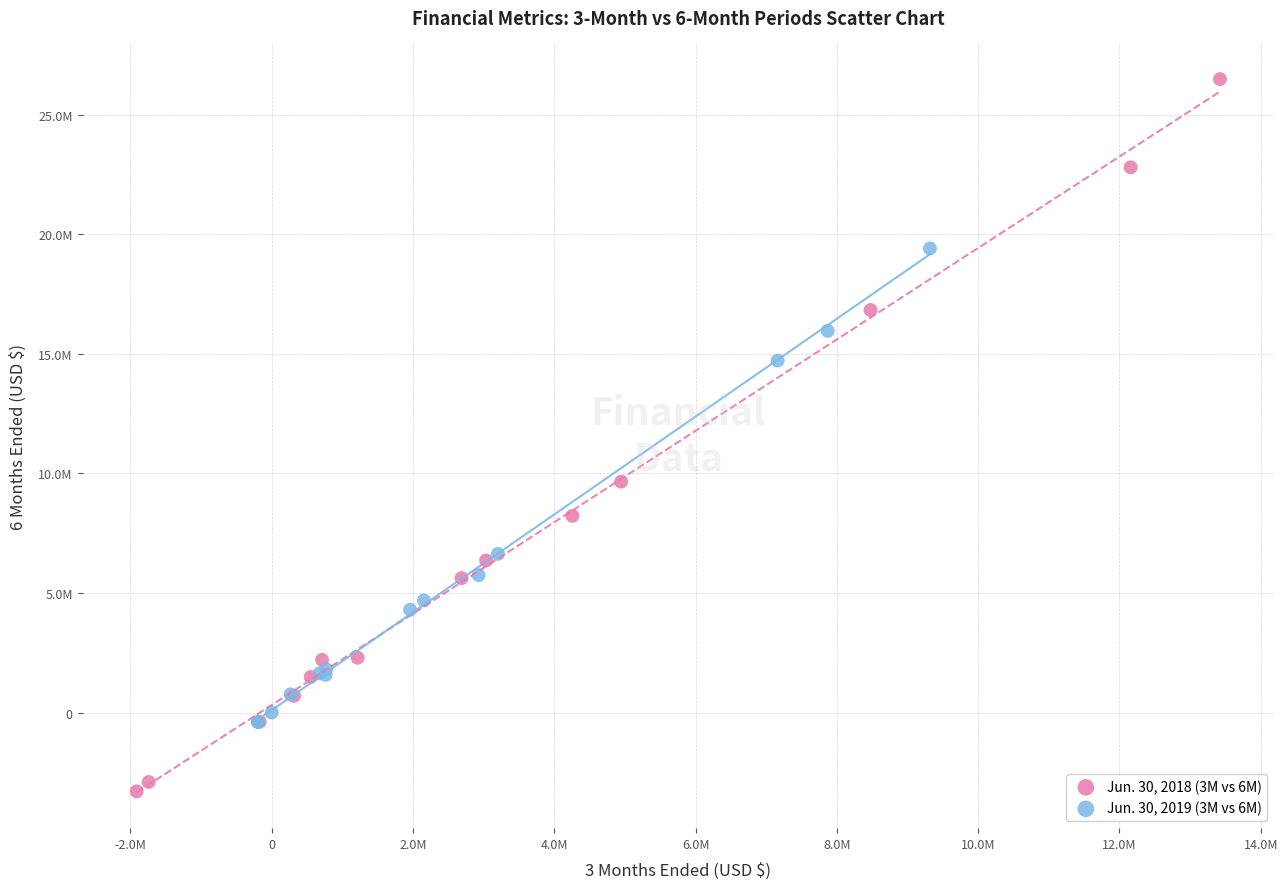

Which series reaches the maximum Y coordinate?

Jun. 30, 2018 (3M vs 6M)